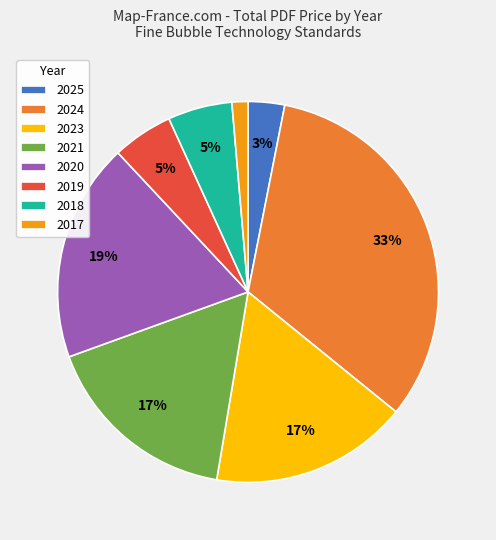

Does any single category account for the majority?

No